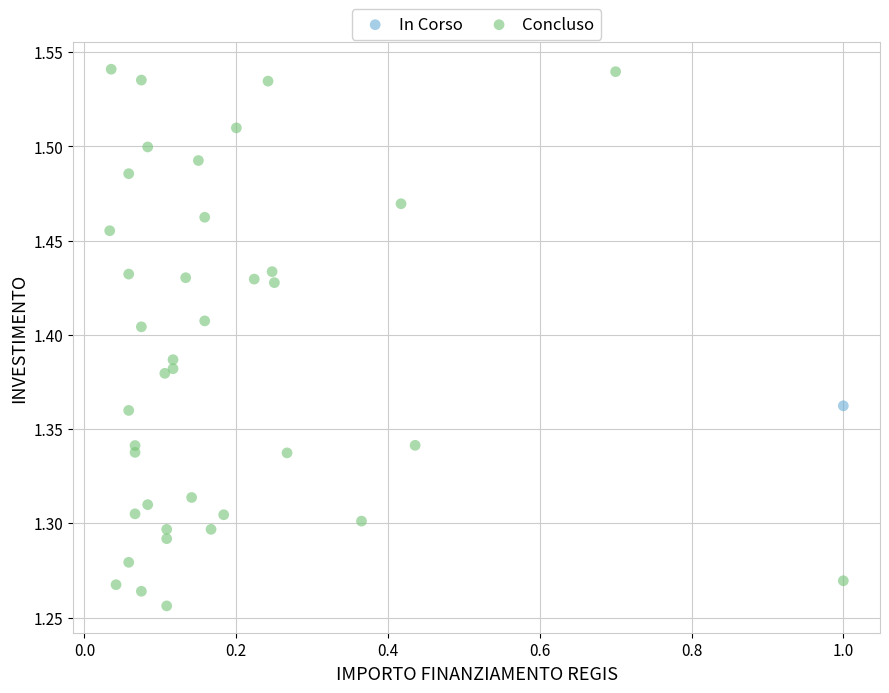

What are all the series names shown in the legend?

In Corso, Concluso